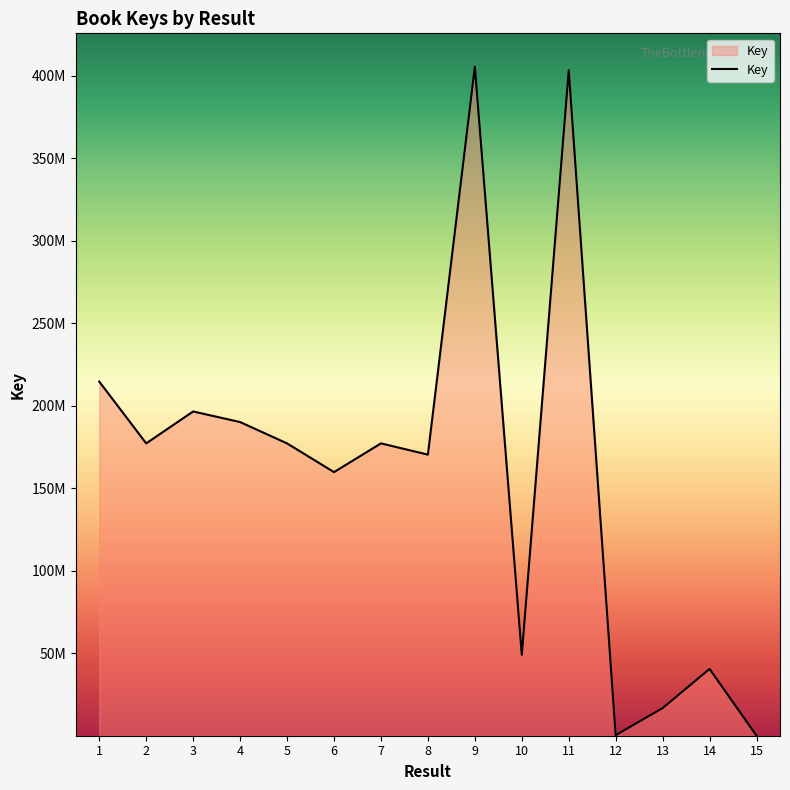

Does the chart display data point markers on the line(s)?

No